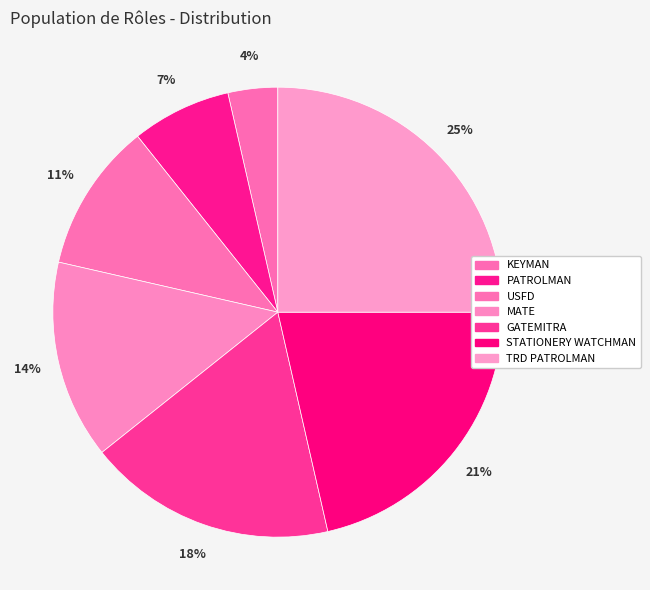

Which category has the smallest portion of the pie?

KEYMAN